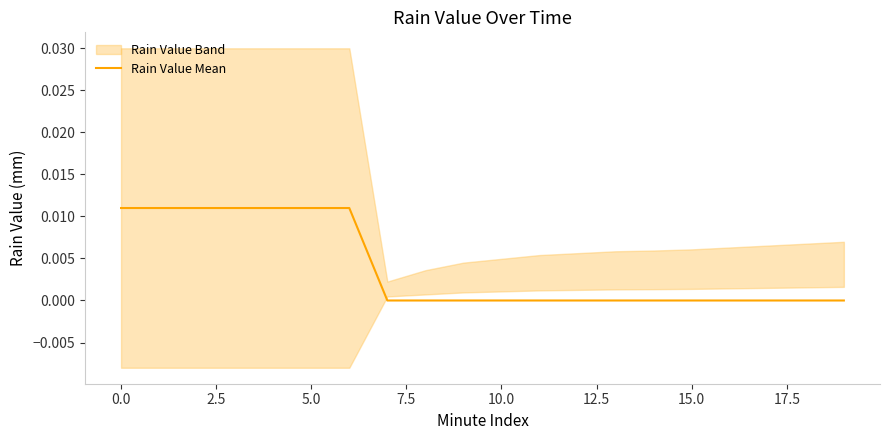

Count the number of values greater than 0.

7